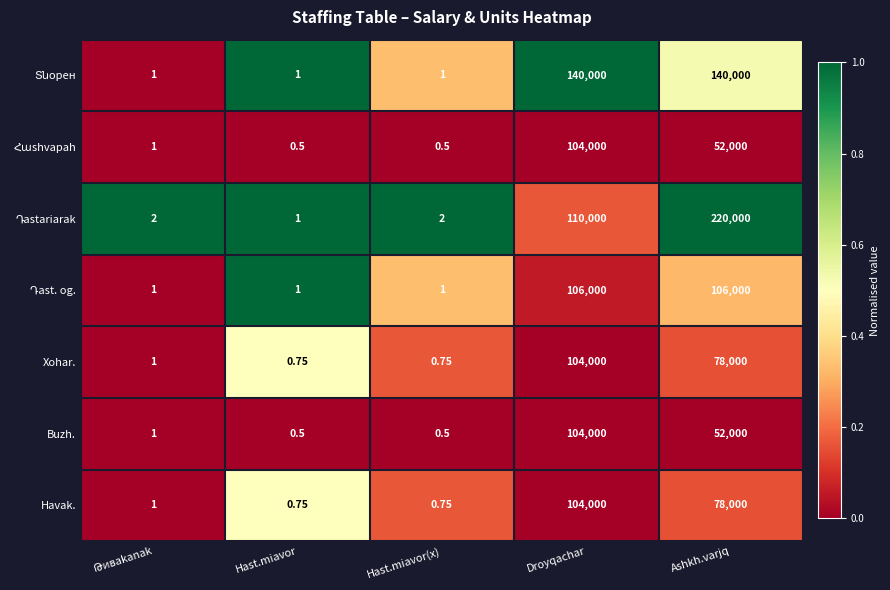

Is the value of Xohar. at Ashkh.varjq greater than the value of Havak. at Droyqachar?

No